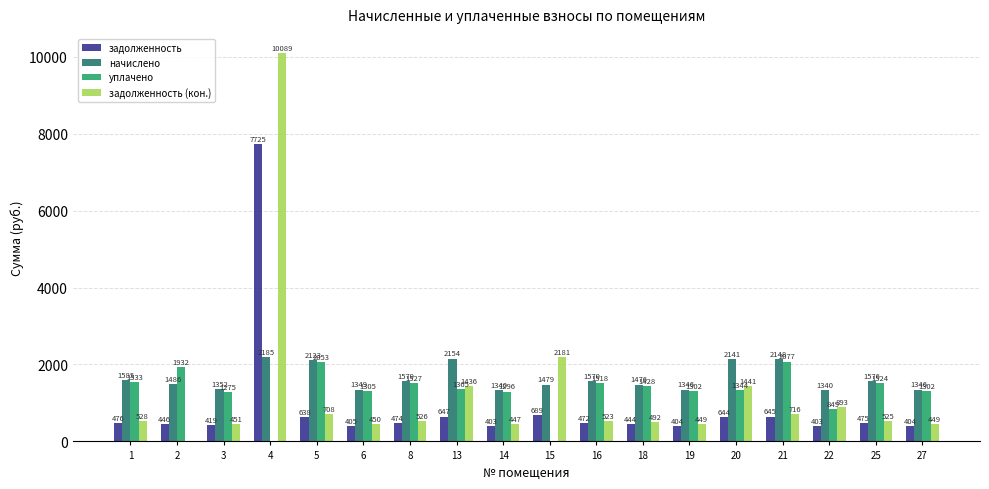

At which category is the sum across all series the highest?

4